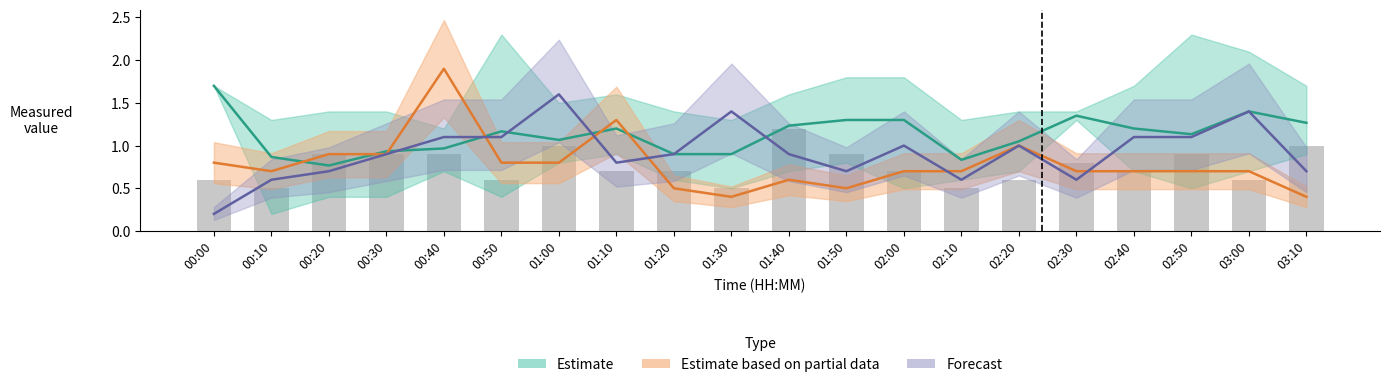

Rank the categories by Estimate partial (mean) value from lowest to highest.

01:30, 03:10, 01:20, 01:50, 01:40, 00:10, 02:00, 02:10, 02:30, 02:40, 02:50, 03:00, 00:00, 00:50, 01:00, 00:20, 00:30, 02:20, 01:10, 00:40